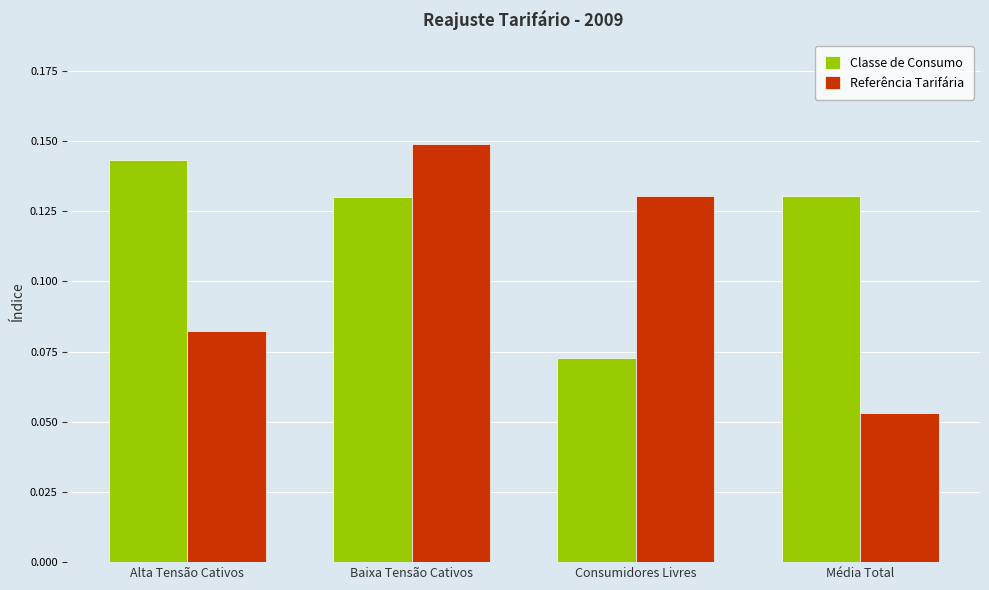

Between Alta Tensão Cativos and Baixa Tensão Cativos, which series saw the biggest shift?

Referência Tarifária